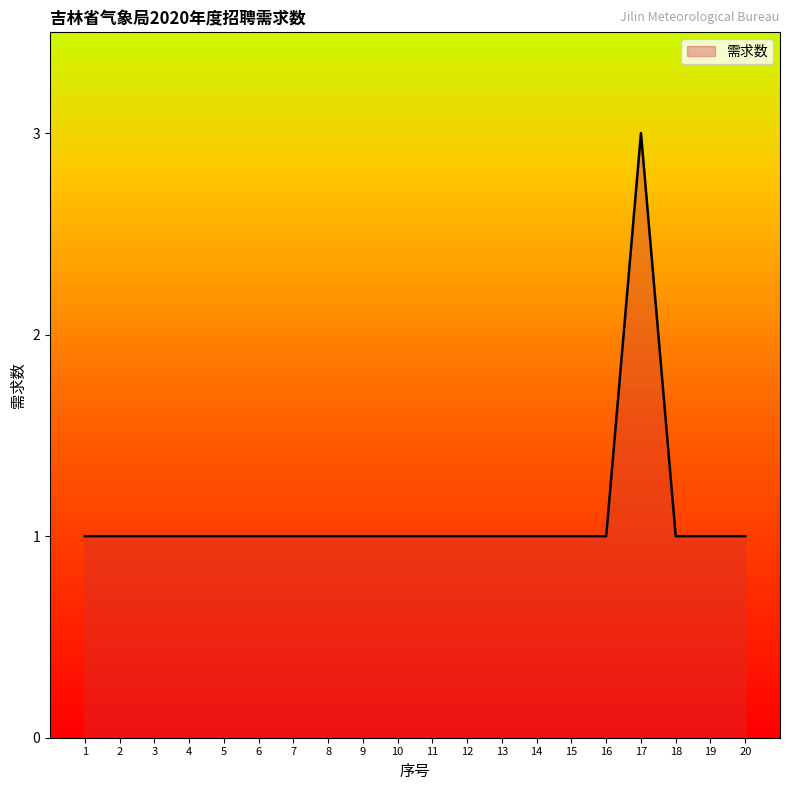

How many lines are shown in the chart?

1